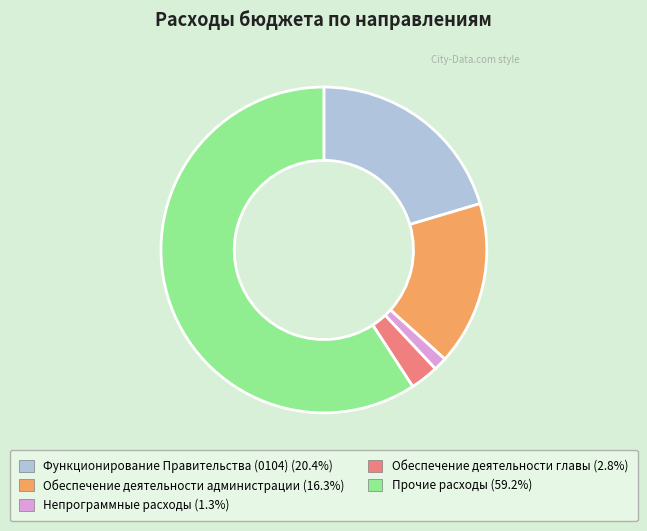

How many segments does this pie chart have?

5